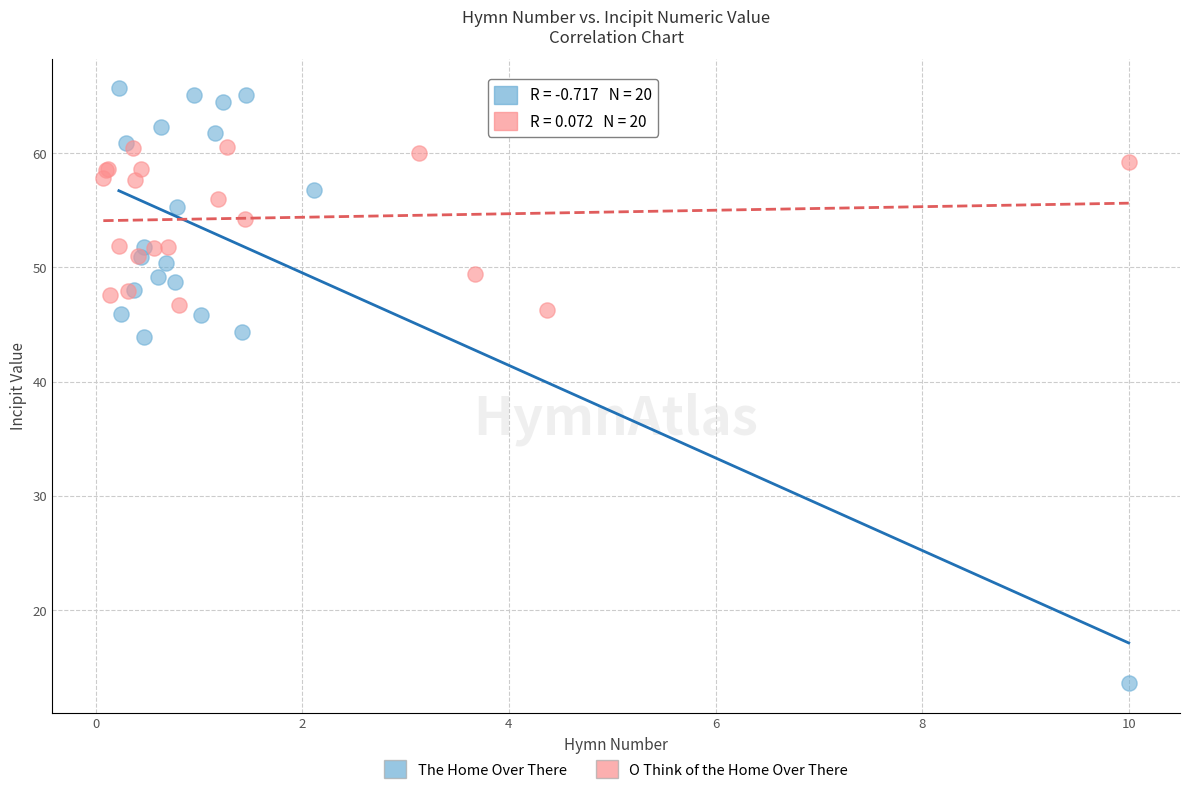

Which series contains the highest Y value?

The Home Over There